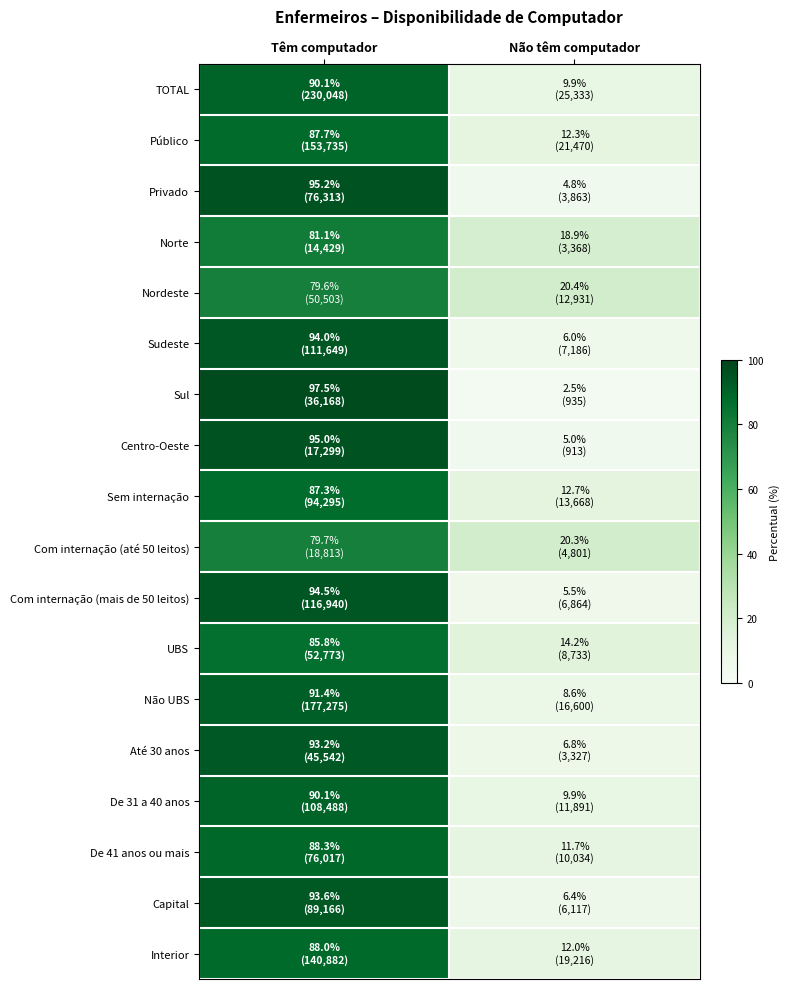

What is the greatest value displayed?

97.5